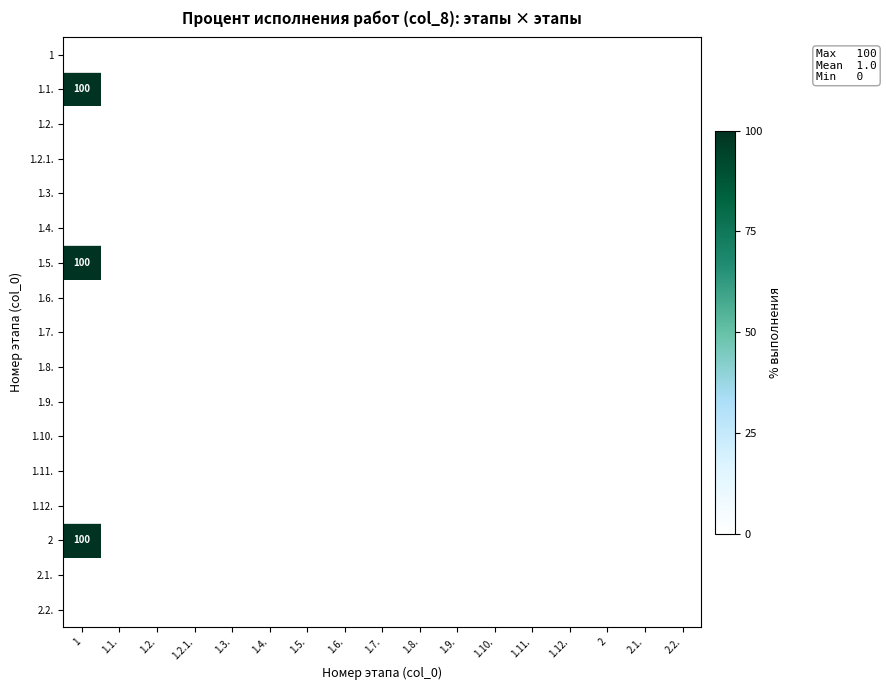

Is it true that 1.1. equals -46 at 1.4.?

False